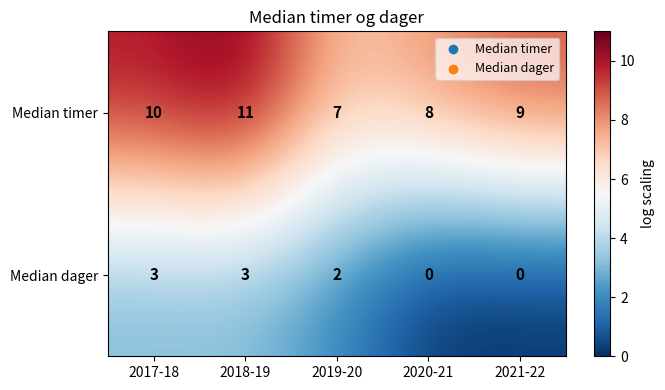

At which label does Median timer reach its peak?

2018-19